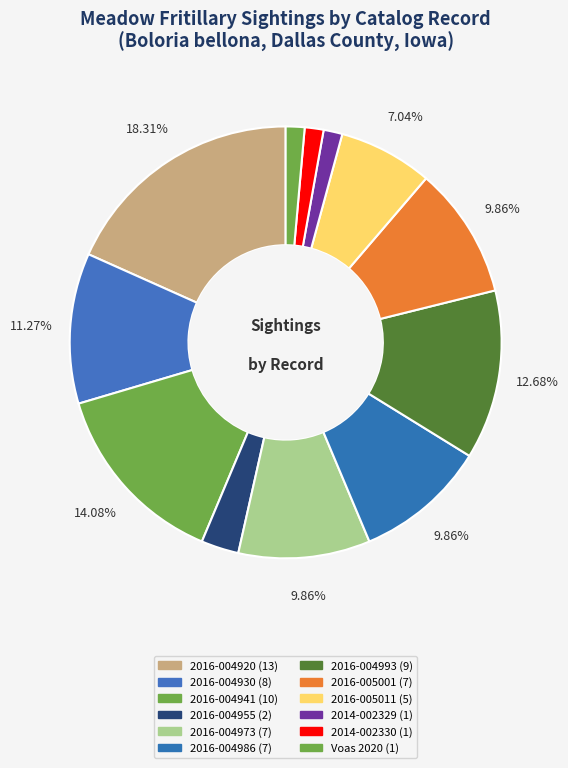

How many slices are in this pie chart?

12